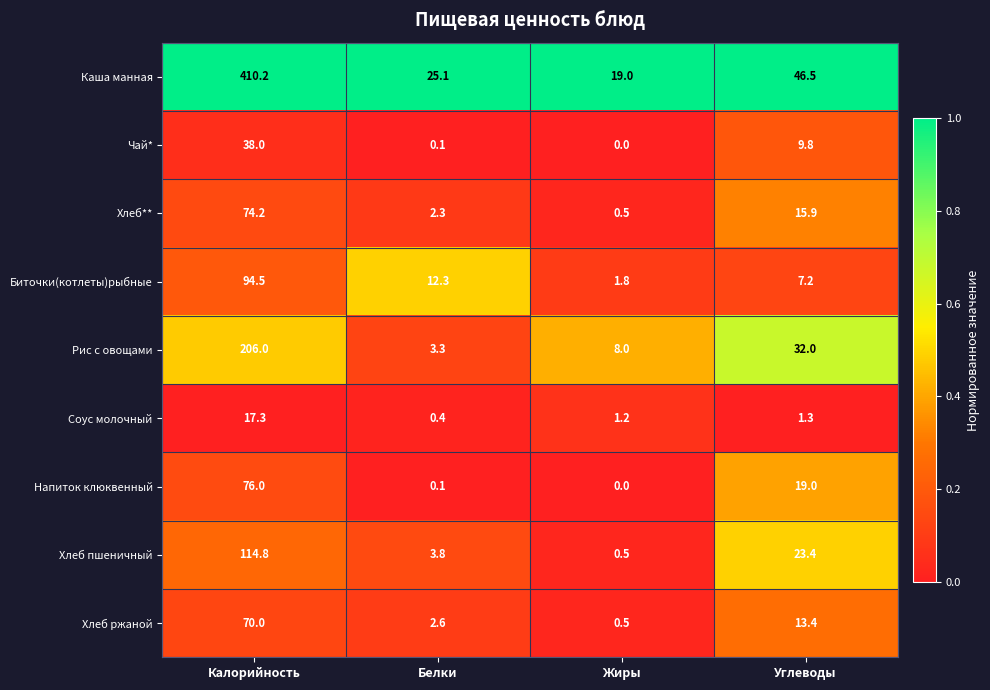

The value of Соус молочный at Калорийность is 8.5. True or false?

False